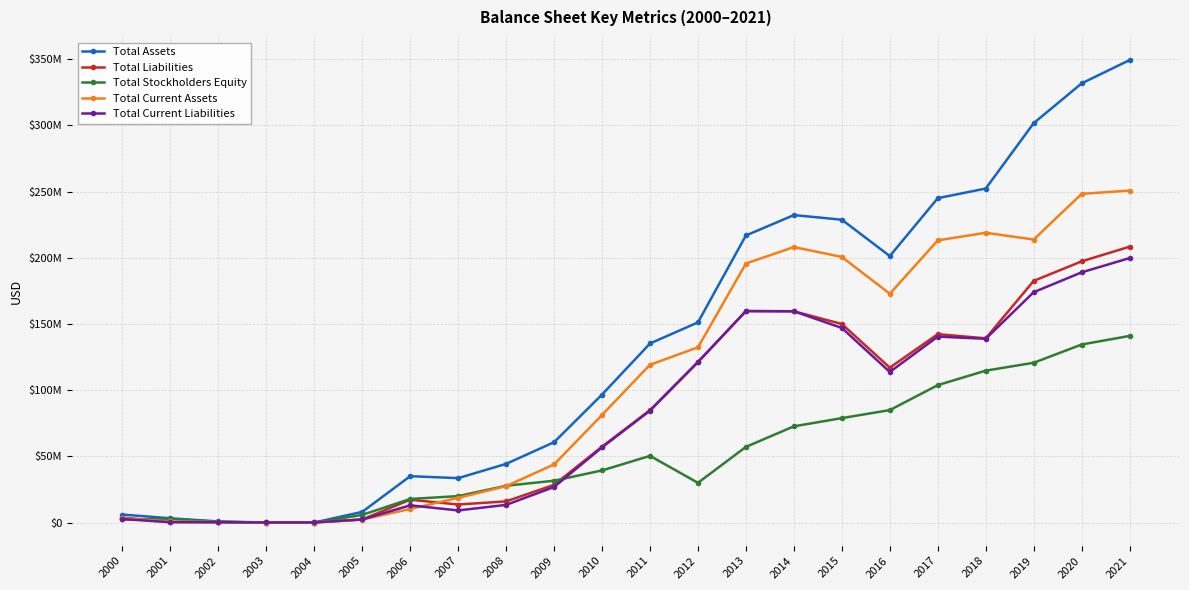

Is this an area chart (filled region under the line)?

No